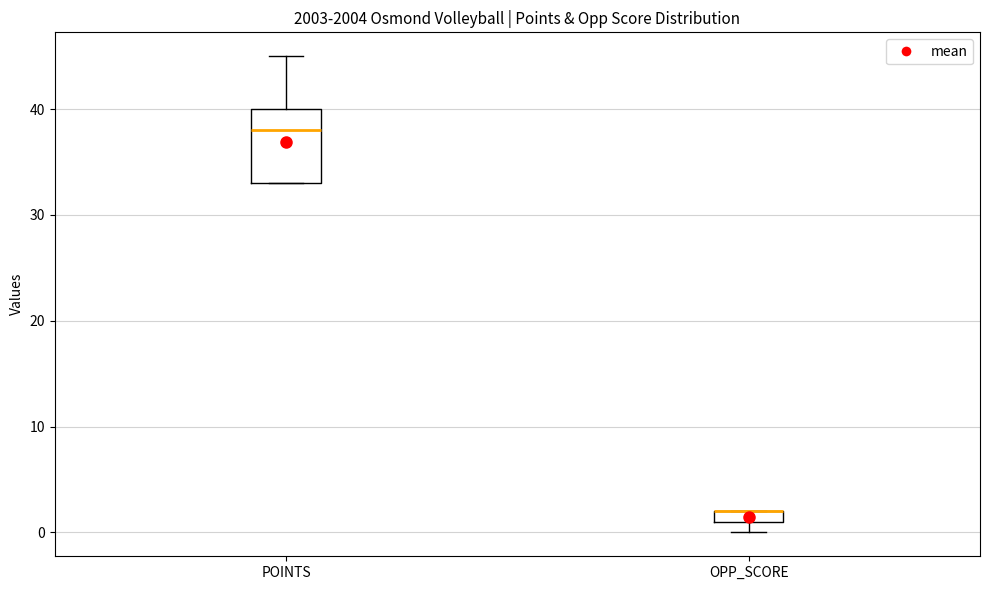

Where is the upper edge of the box for OPP_SCORE on the y-axis? The values are not printed on the chart, so give them approximately, as read against the axis.

2